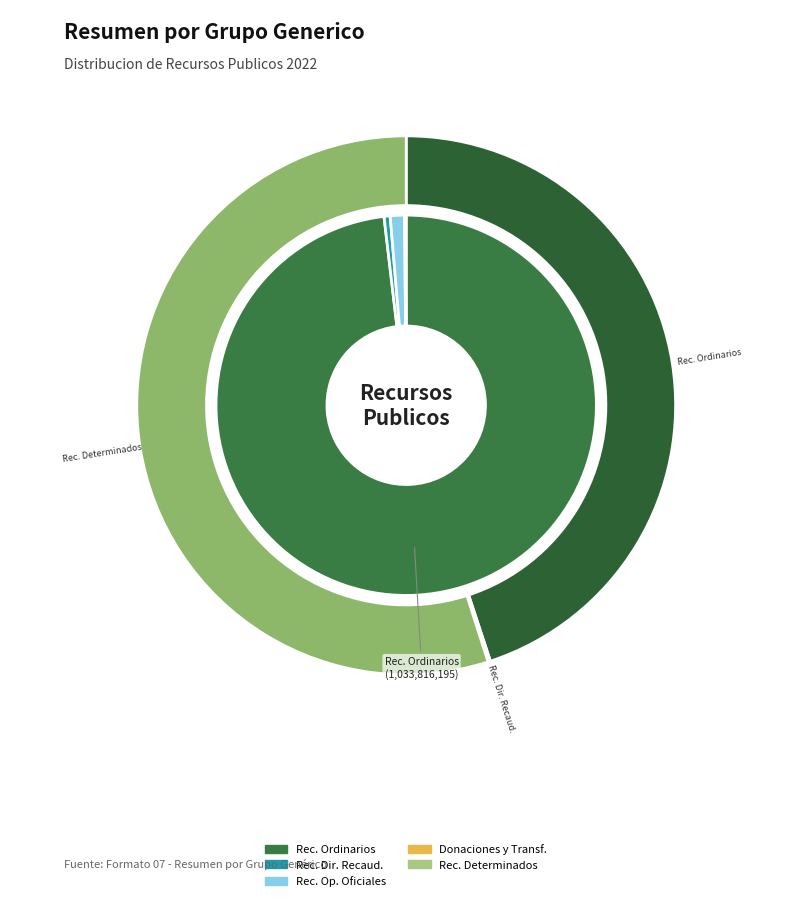

Is it true that 2. RECURSOS DIRECTAM. RECAUD. is 11% of the pie?

False